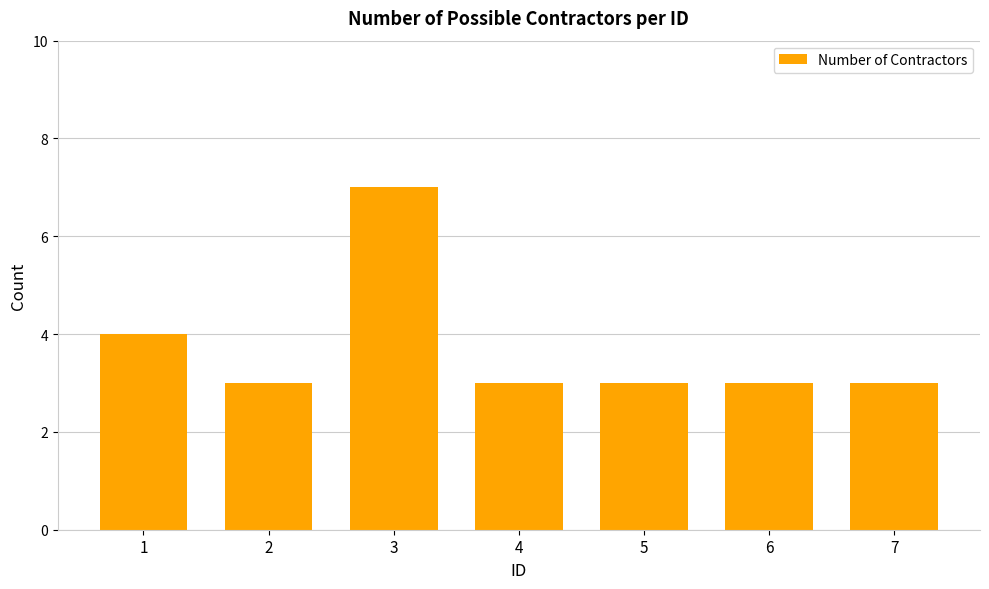

Reading left to right, list all the values displayed in this chart.

1=4	2=3	3=7	4=3	5=3	6=3	7=3